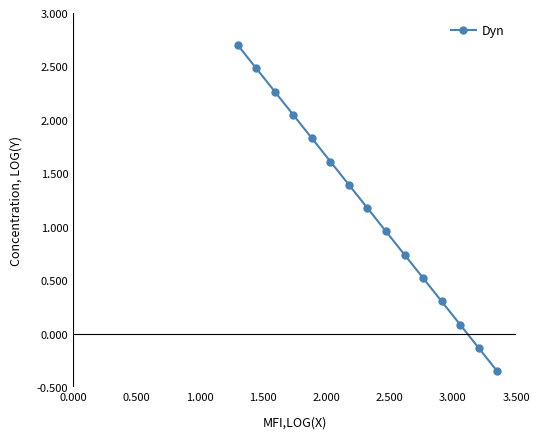

What is the maximum value shown in the chart?

2.7